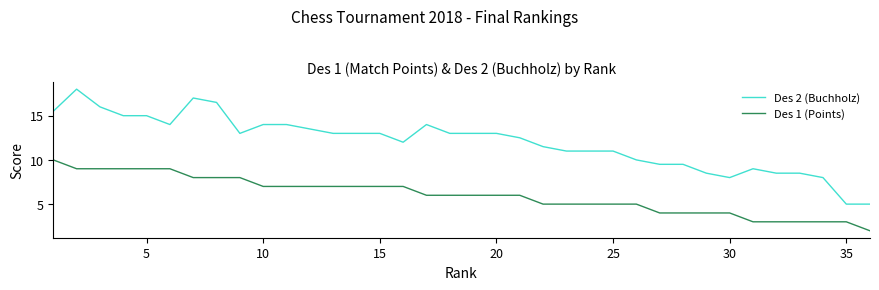

Is this an area chart (filled region under the line)?

No